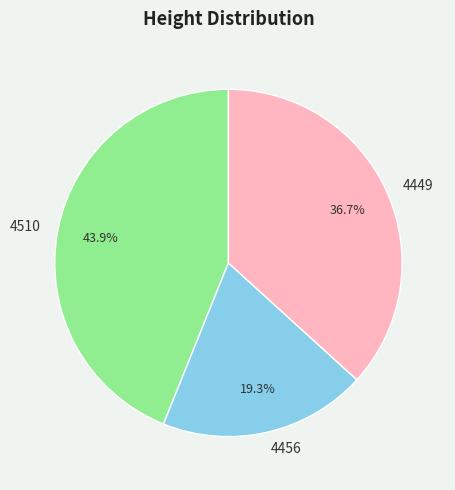

What is the smallest slice in the pie chart?

4456